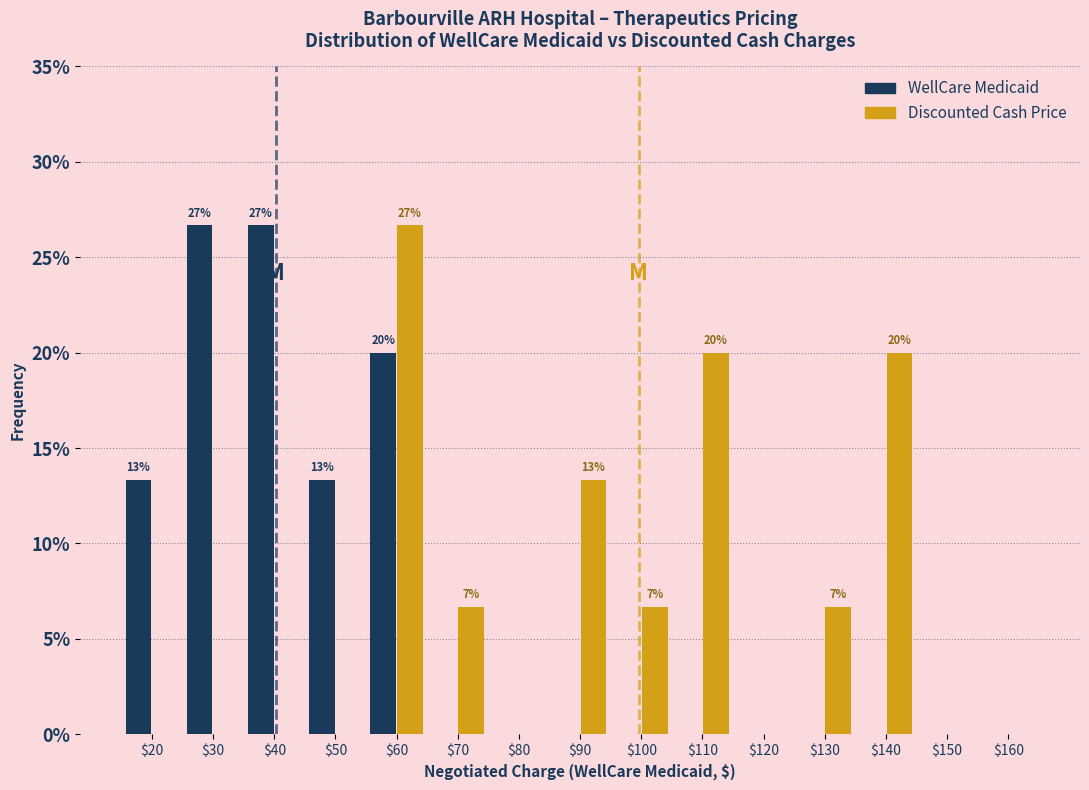

In the Discounted Cash Price series, which range on the x-axis has the tallest bar?

55 to 65